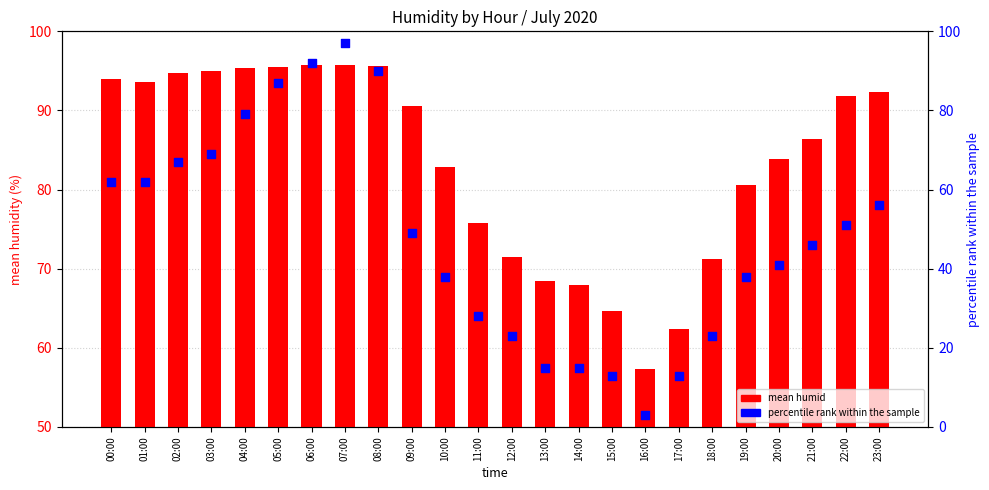

What is the total value across all series at 08:00?

185.6